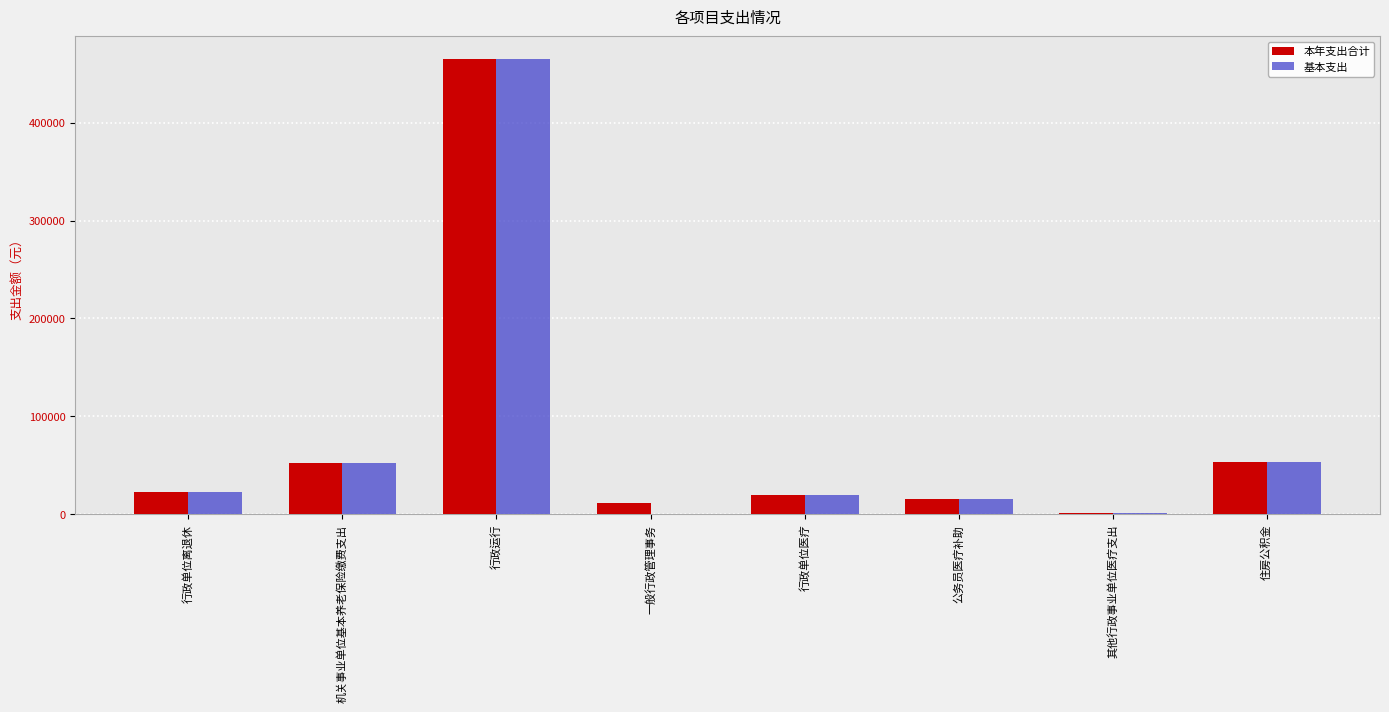

At which category is the sum across all series the highest?

行政运行